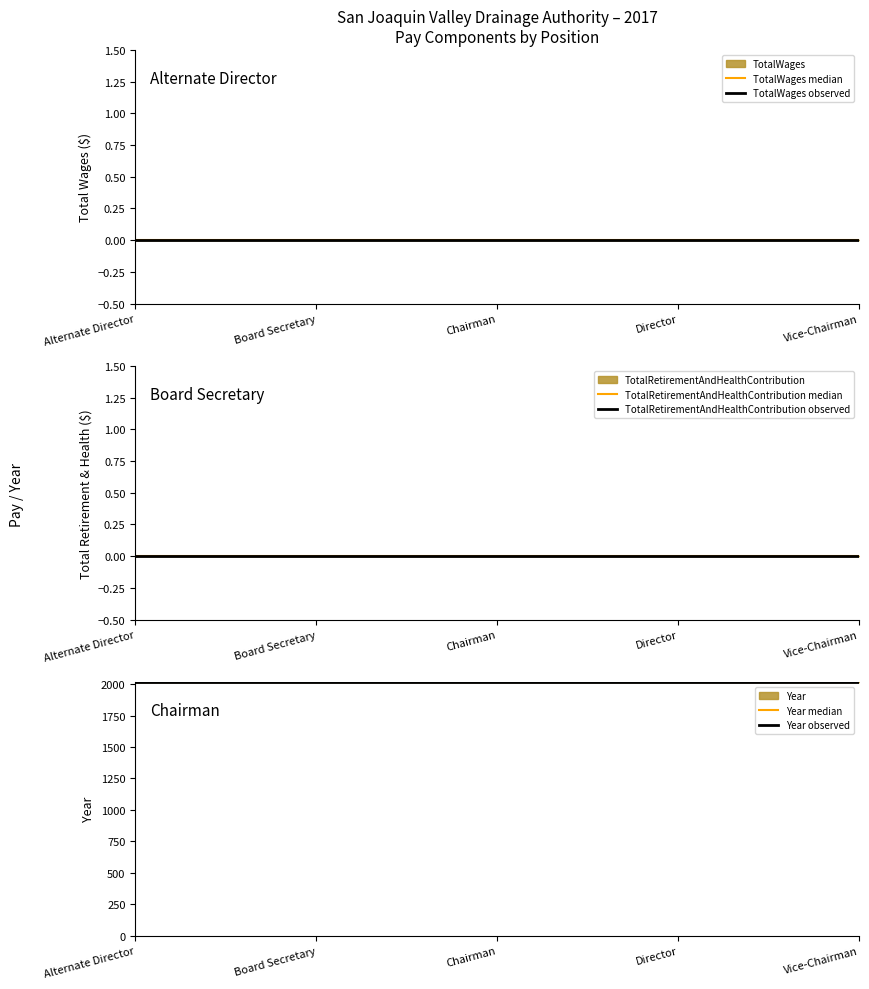

What is the minimum value for Year observed?

2017